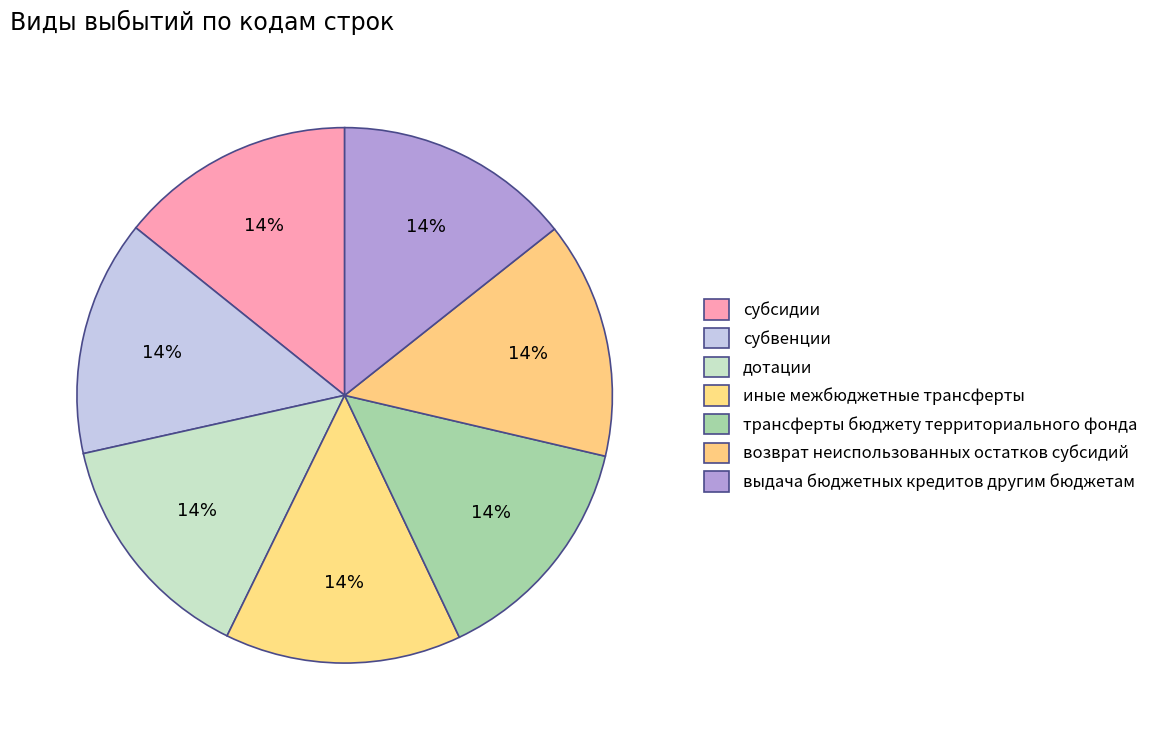

Does субсидии represent more than half of the total?

No